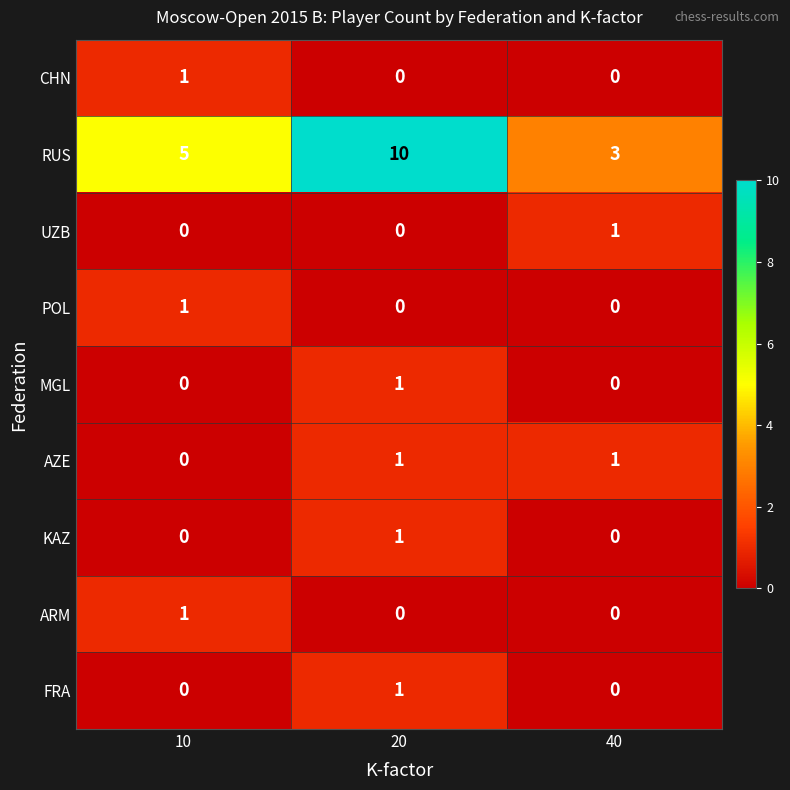

How many values in the FRA series exceed 0?

1